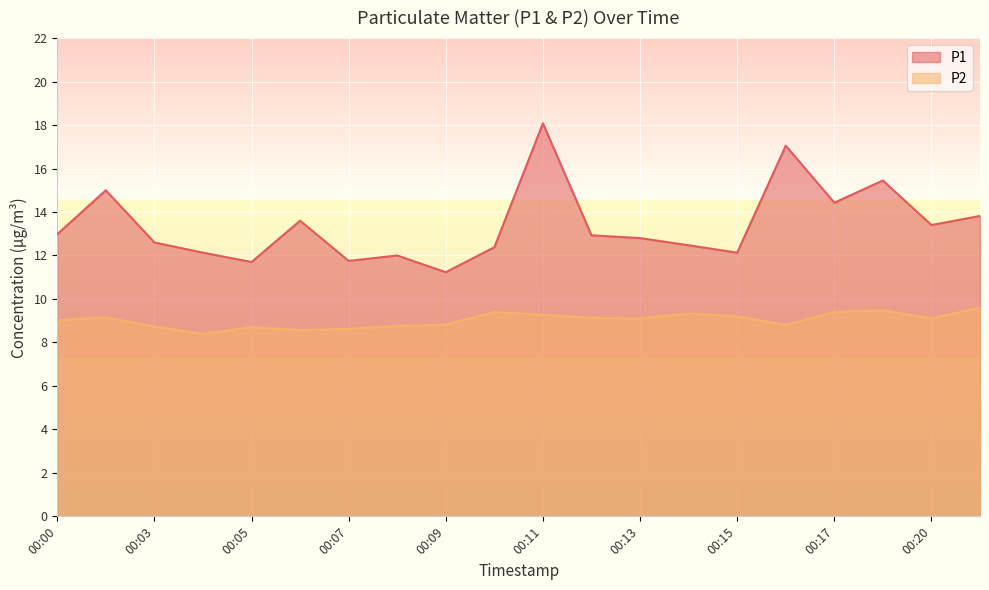

Does the chart display data point markers on the line(s)?

No